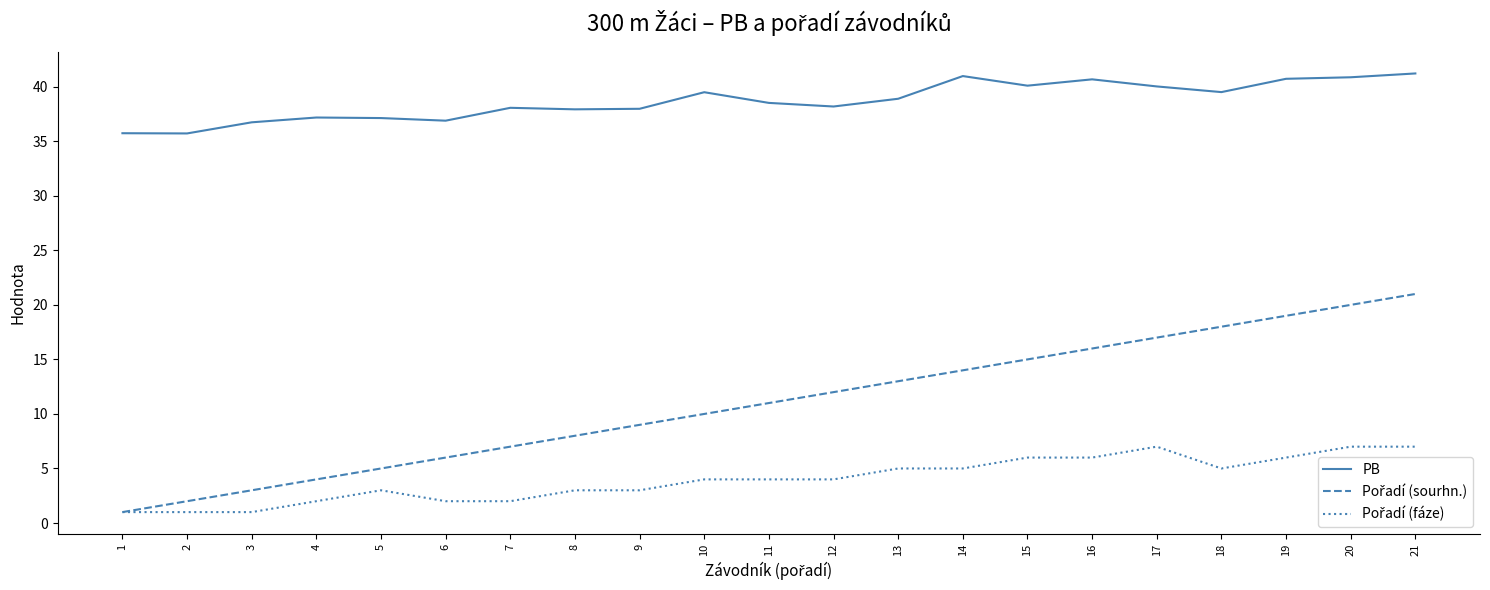

What is the difference between the highest and lowest values at 11?

34.5